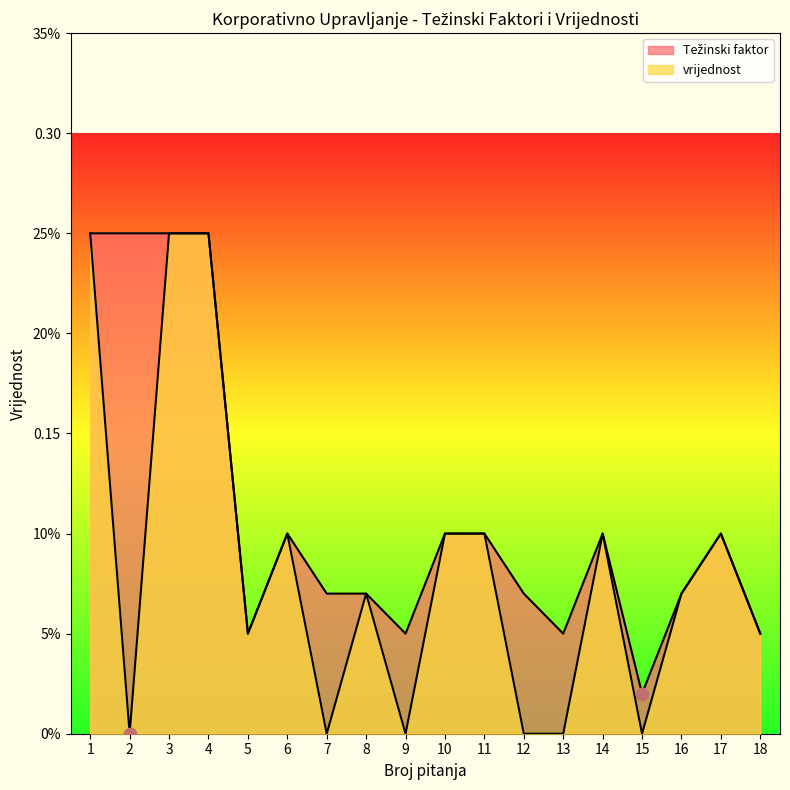

Which series reaches the minimum Y coordinate?

vrijednost